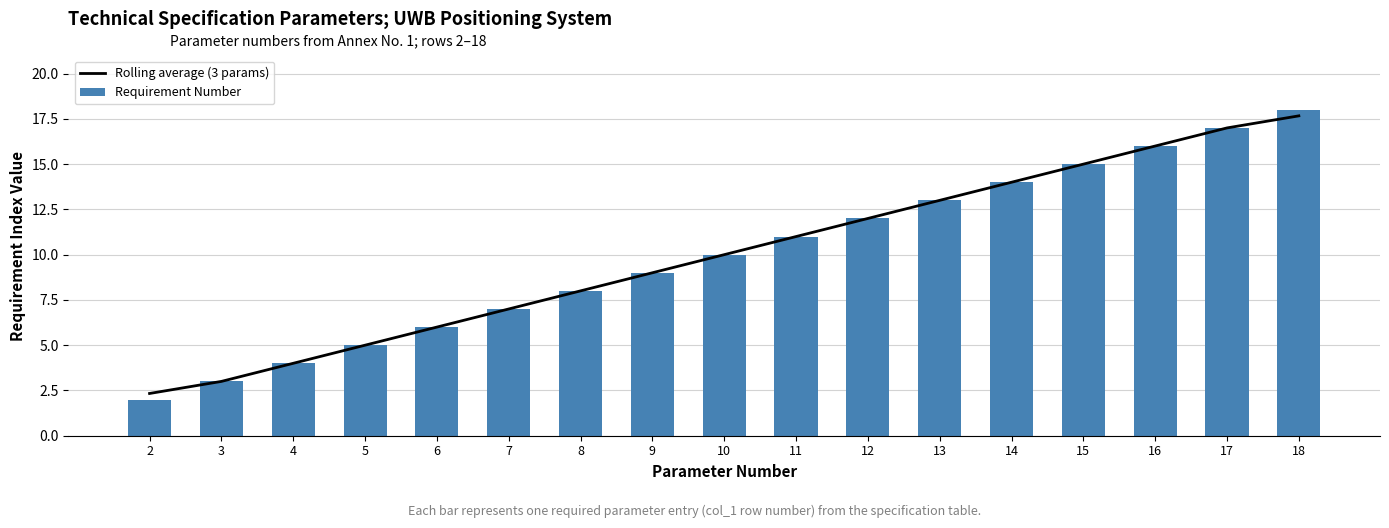

What is the spread (max minus min) of values at 2?

0.3